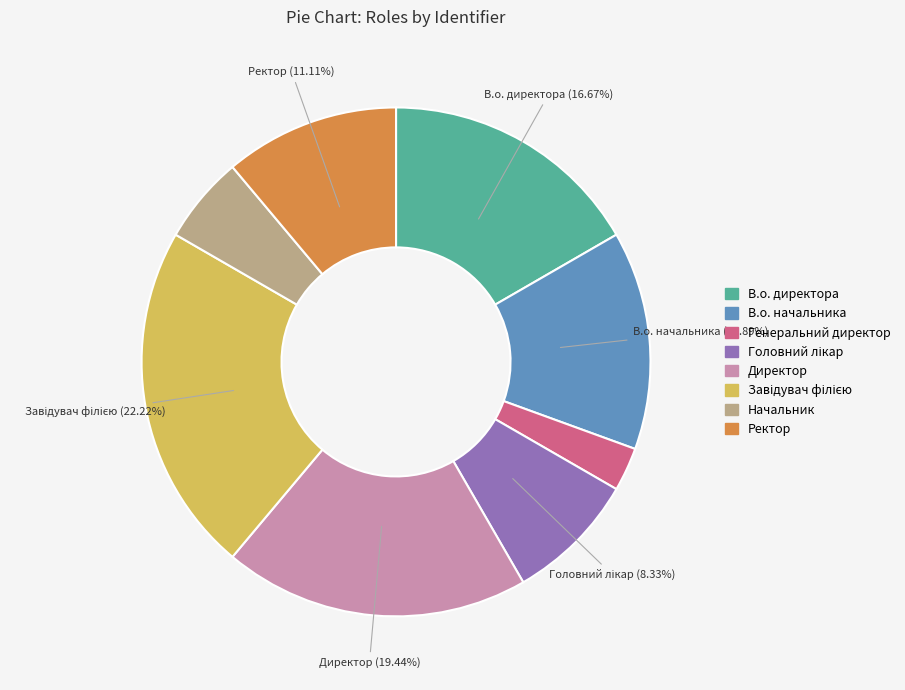

To the nearest percent, what is the difference between the largest and smallest slice percentages?

19%